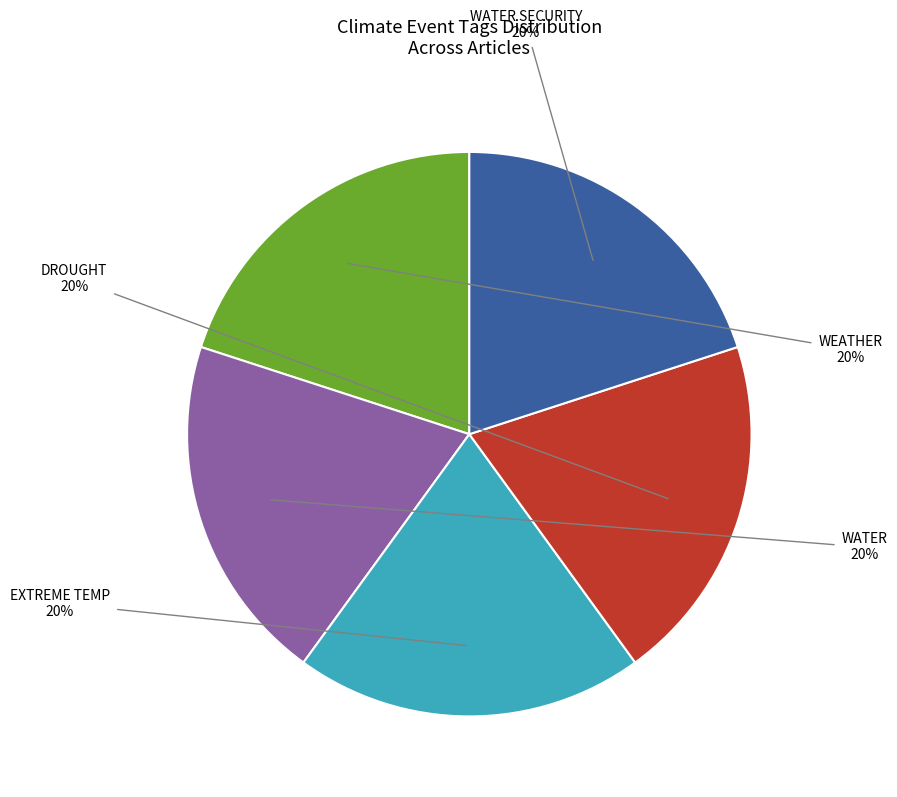

To the nearest percent, what is the difference between the largest and smallest slice percentages?

0%